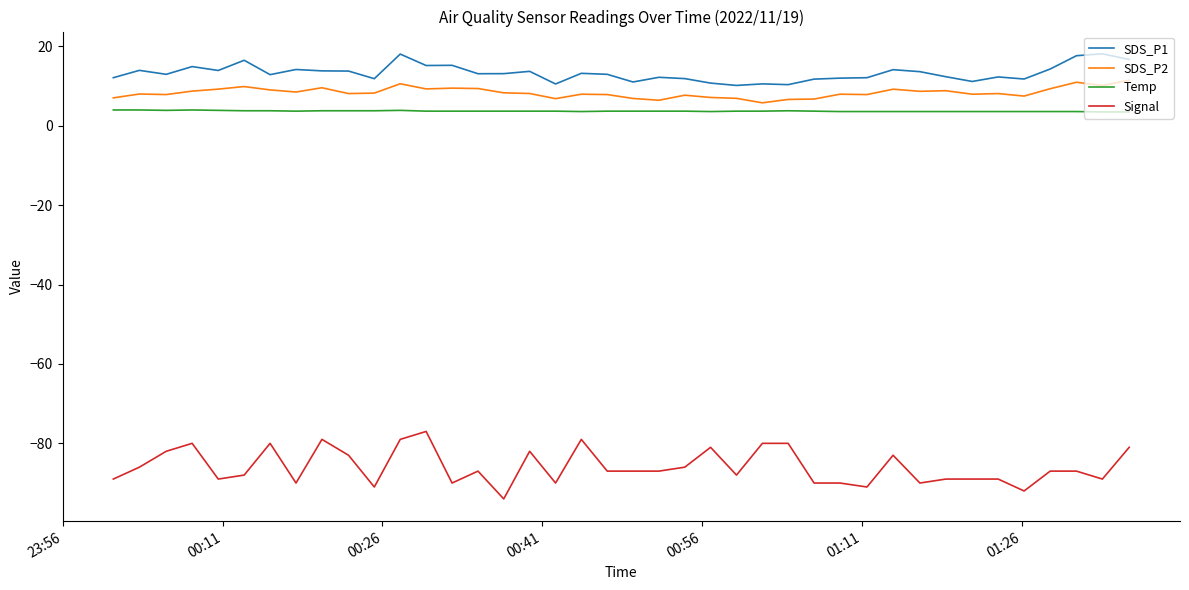

True or false: Temp and Signal intersect in this chart.

False